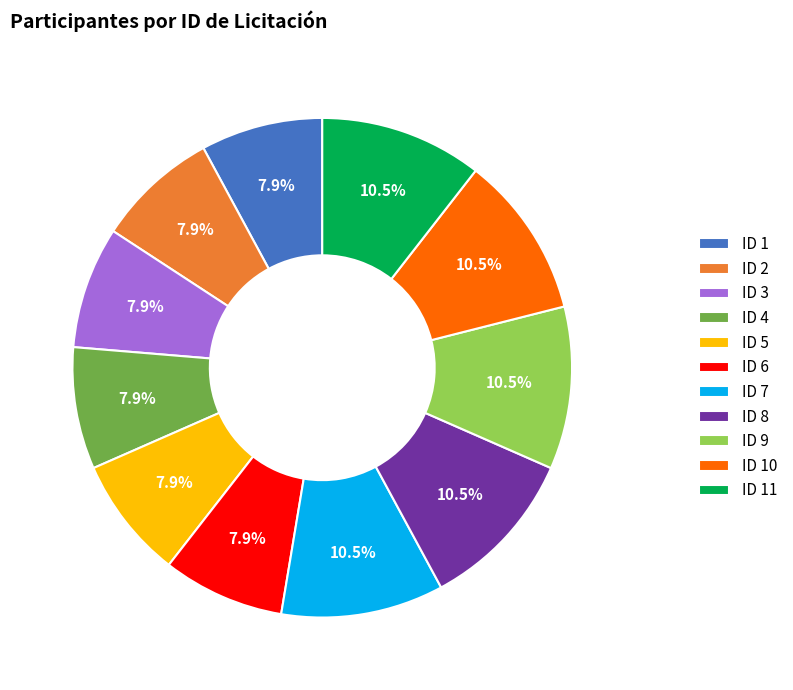

What is the ratio of the value at ID 6 to the value at ID 9?

0.8